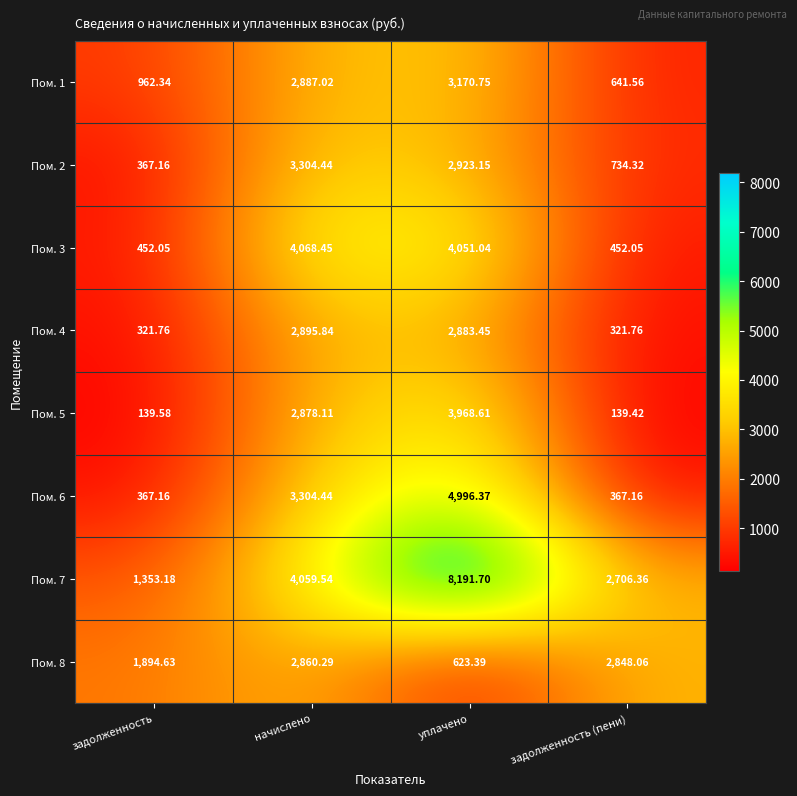

Which series has the widest spread of values?

Пом. 7